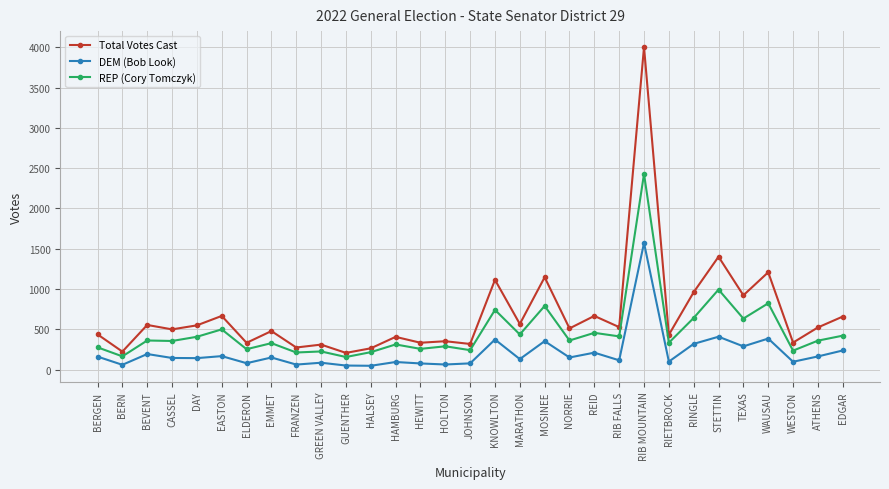

At which label does DEM (Bob Look) reach its peak?

RIB MOUNTAIN